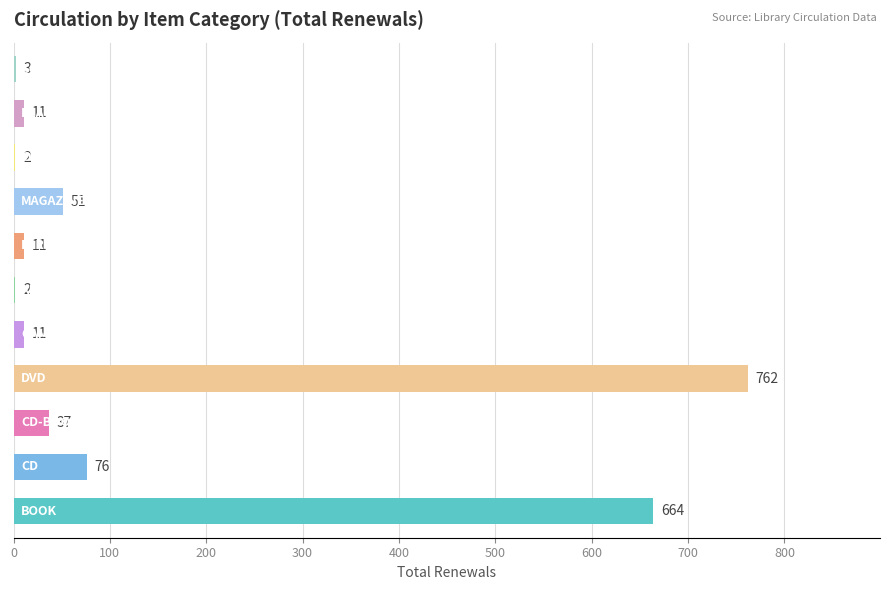

What is the maximum value shown in the chart?

762